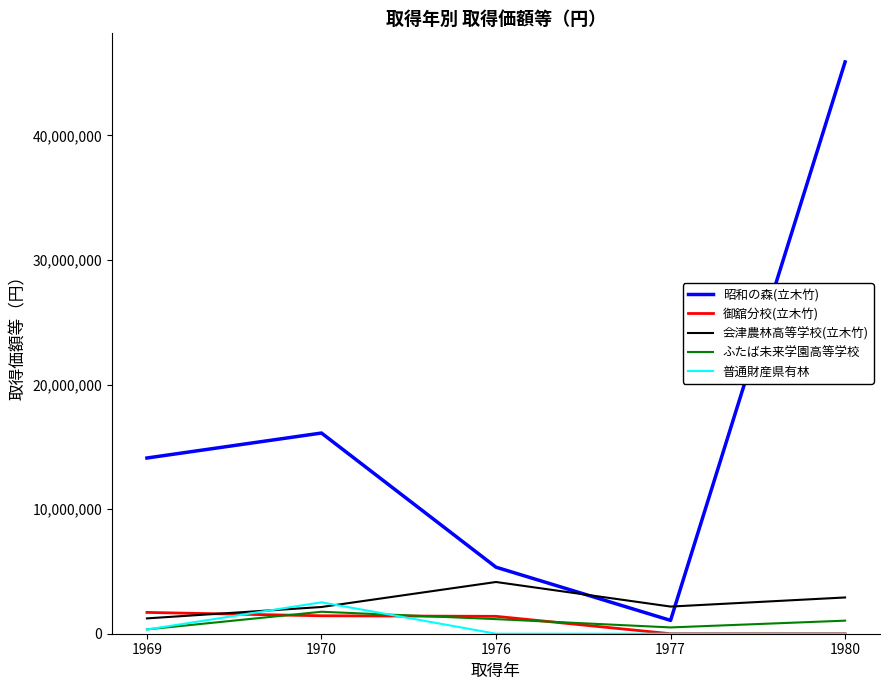

Which series has the largest range (max minus min)?

昭和の森(立木竹)